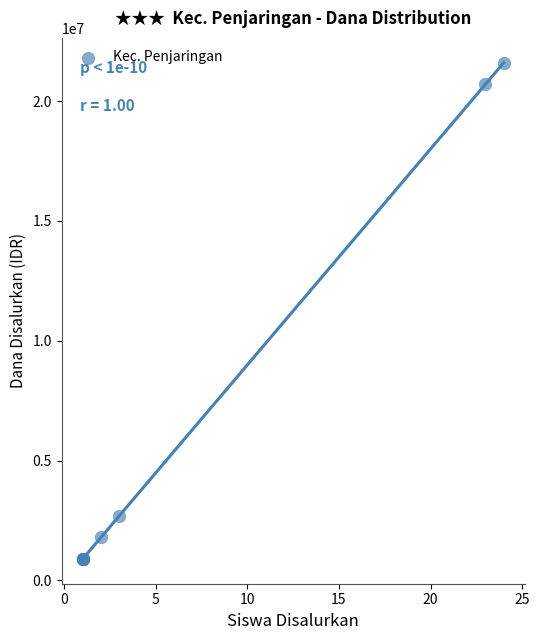

What Y value in the scatter plot is closest to 11250000?

2700000